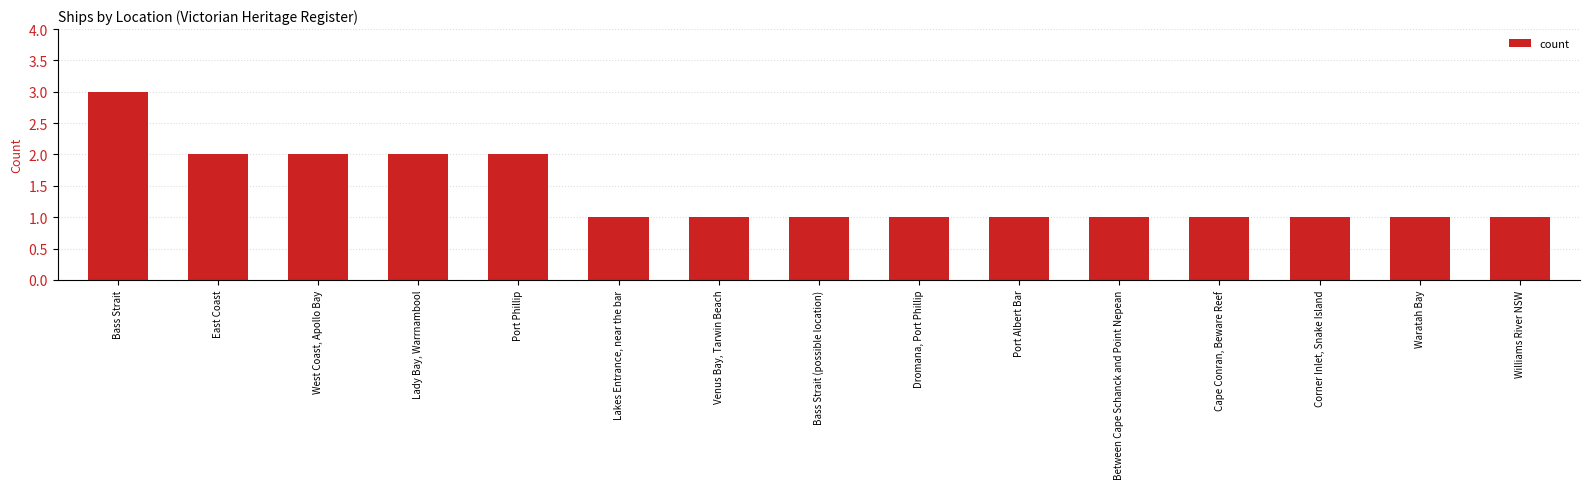

Between Lakes Entrance, near the bar and Lady Bay, Warrnambool, which is larger?

Lady Bay, Warrnambool